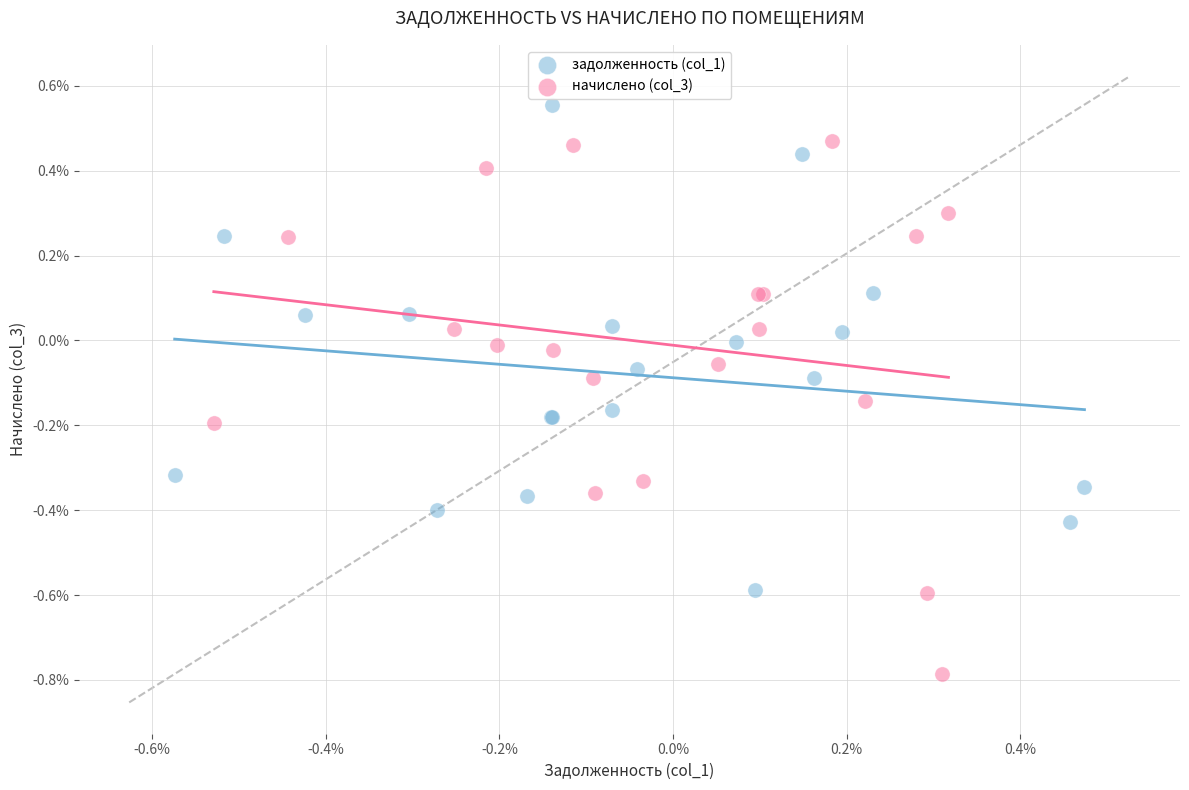

Which series reaches the minimum Y coordinate?

начислено (col_3)